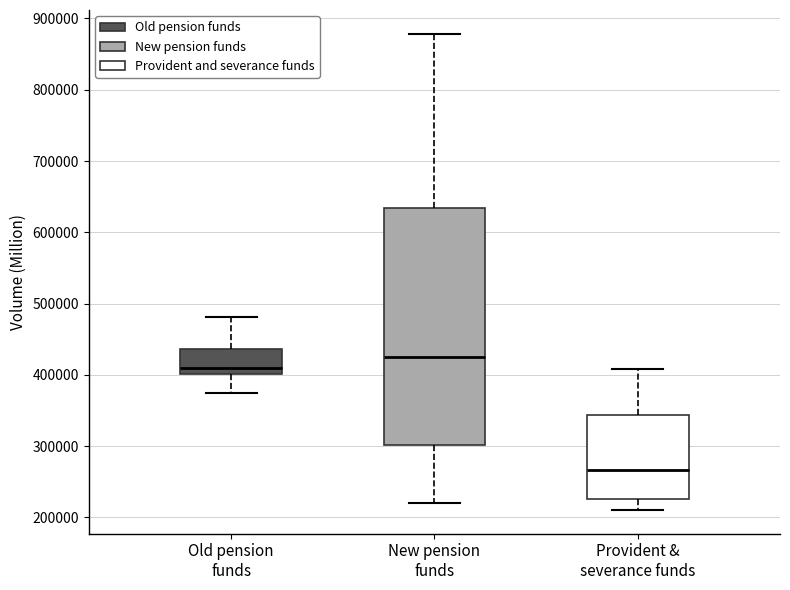

Reading left to right, transcribe this box plot: for each box, give where its median line is, the range the box spans, and where its two whiskers end, as read against the y-axis. The values are not printed on the chart, so give them approximately, as read against the axis.

Old pension funds: median 410000, box 400000 to 440000, whiskers 380000 to 480000
New pension funds: median 420000, box 300000 to 630000, whiskers 220000 to 880000
Provident & severance funds: median 270000, box 230000 to 340000, whiskers 210000 to 410000